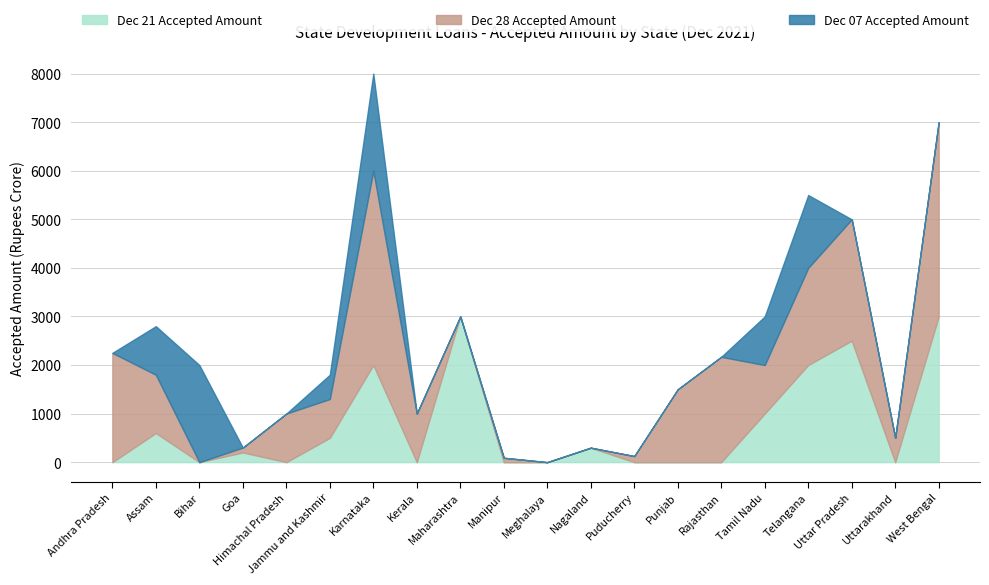

What are all the series names shown in the legend?

Dec 21 Accepted Amount, Dec 28 Accepted Amount, Dec 07 Accepted Amount